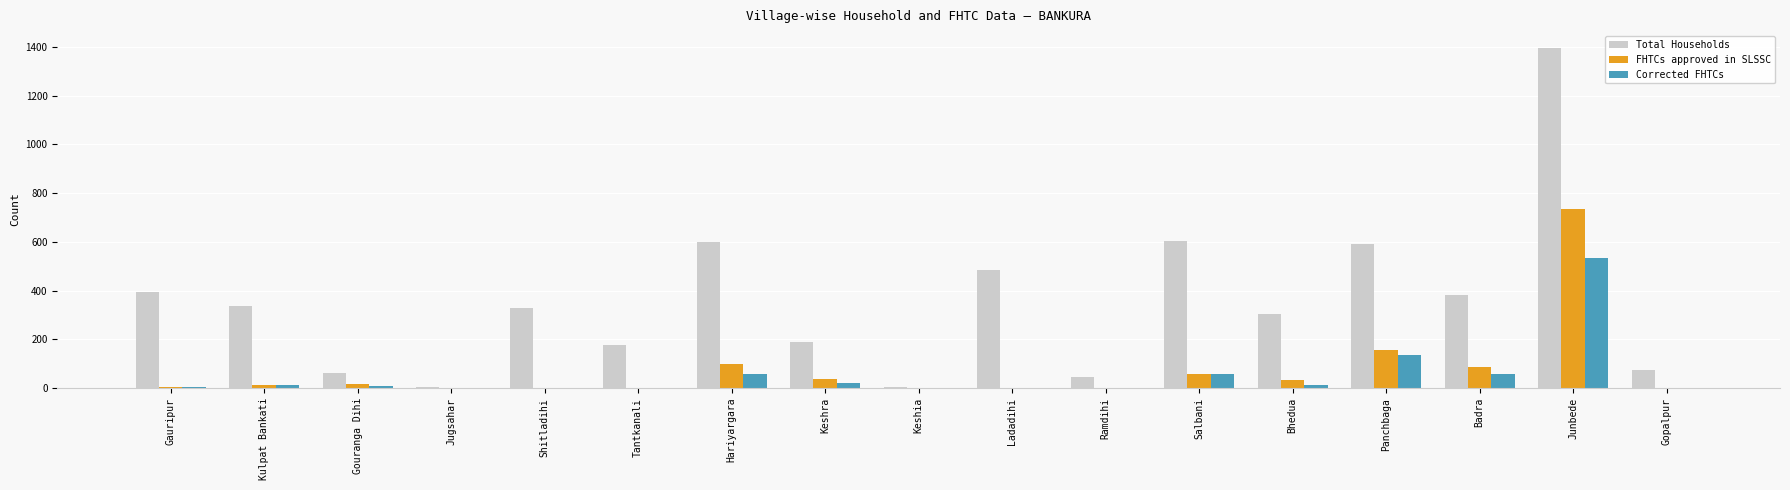

Is it true that FHTCs approved in SLSSC equals -340 at Jugsahar?

False